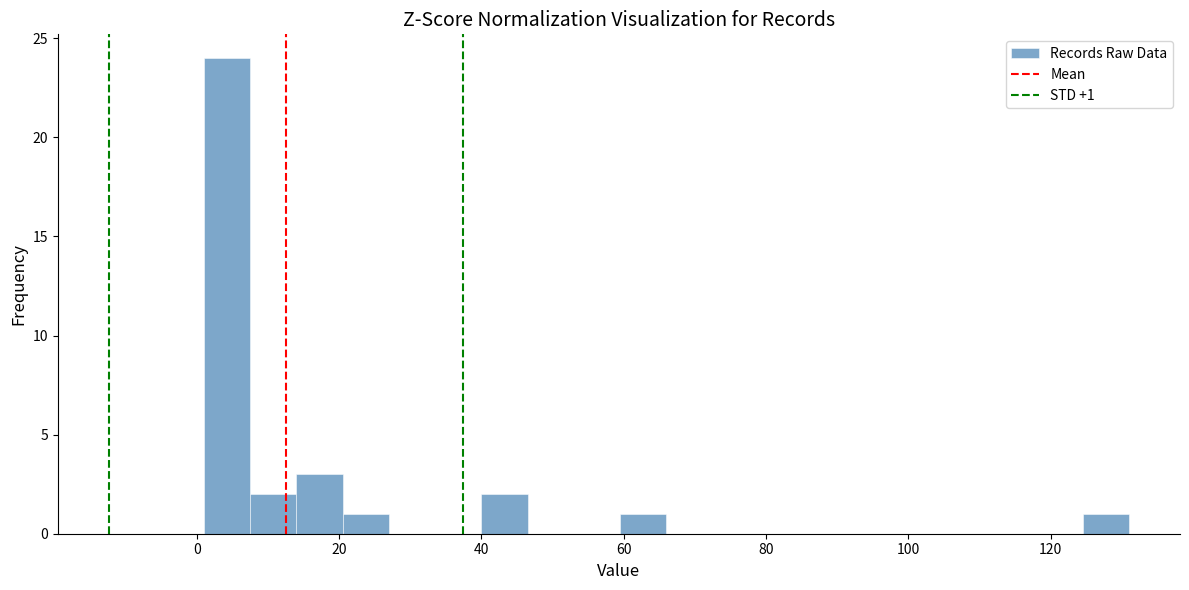

Around what value on the x-axis is the tallest bar? Give the approximate position of its centre, as read against the axis.

4